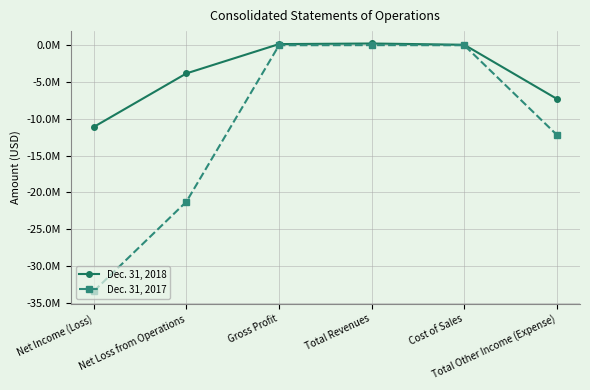

The value of Dec. 31, 2017 at Cost of Sales is 14294. True or false?

True